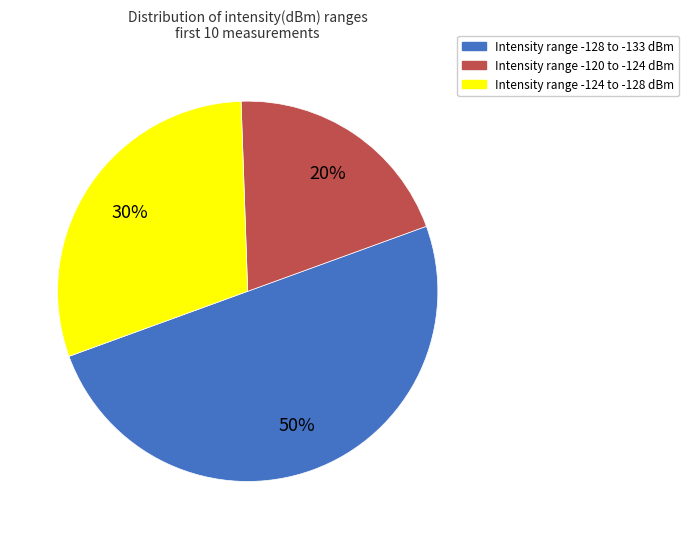

To the nearest percent, what is the difference between the largest and smallest slice percentages?

30%